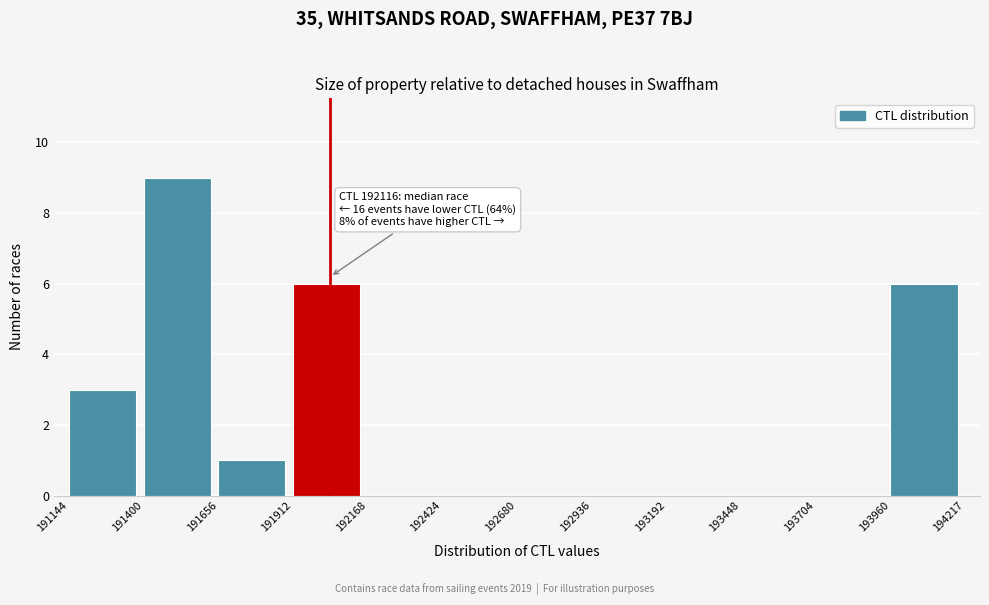

Which range on the x-axis has the tallest bar?

191400 to 191656